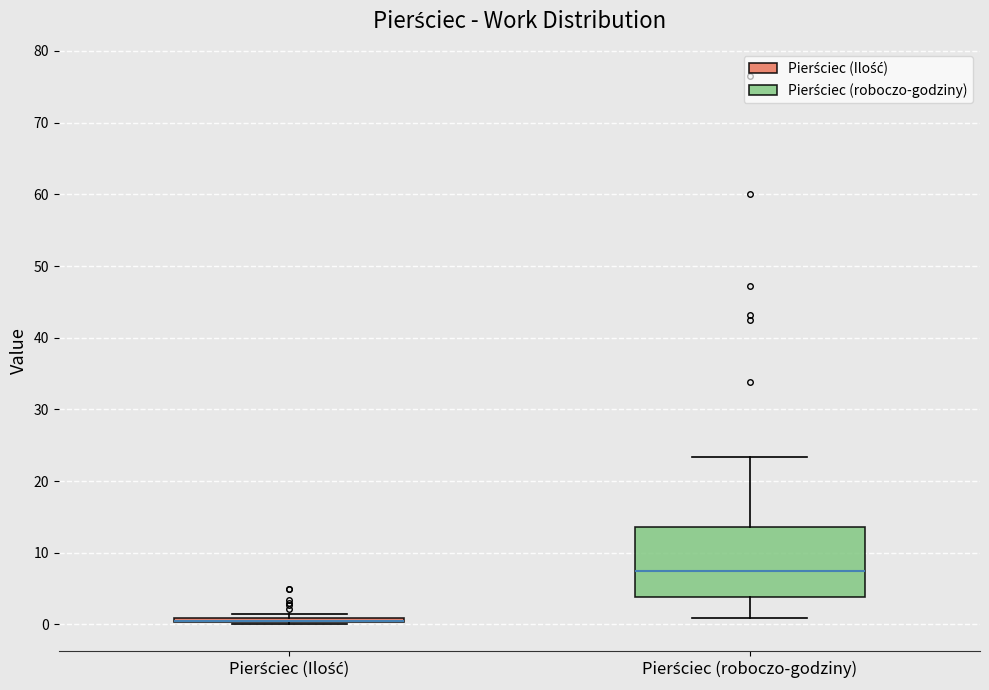

Which box is the tallest, from its lower edge to its upper edge?

Pierściec (roboczo-godziny)